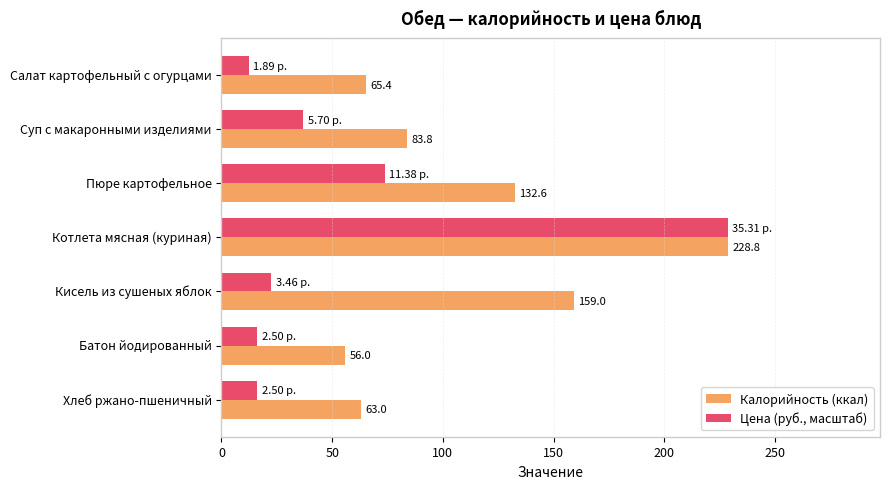

Which series has the widest spread of values?

Цена (руб., масштаб)